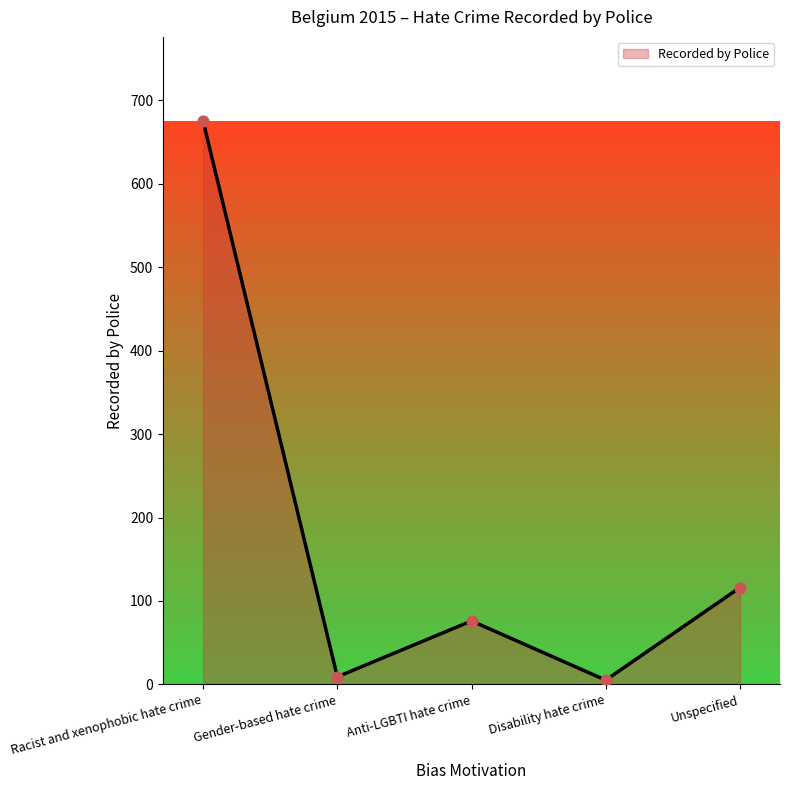

Which has a higher value, Anti-LGBTI hate crime or Gender-based hate crime?

Anti-LGBTI hate crime